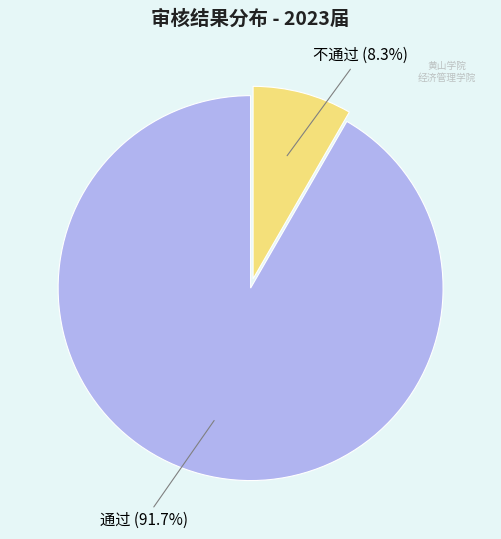

Is there a majority slice in this chart?

Yes